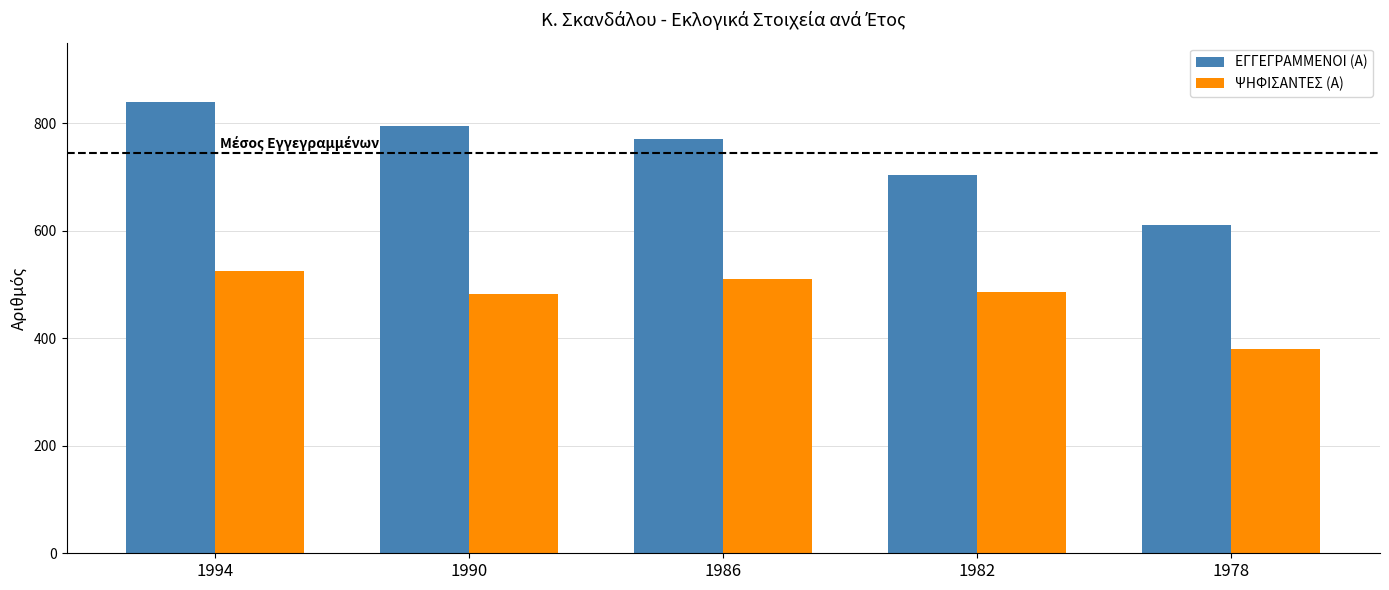

Which series changed the most between 1990 and 1982?

ΕΓΓΕΓΡΑΜΜΕΝΟΙ (Α)